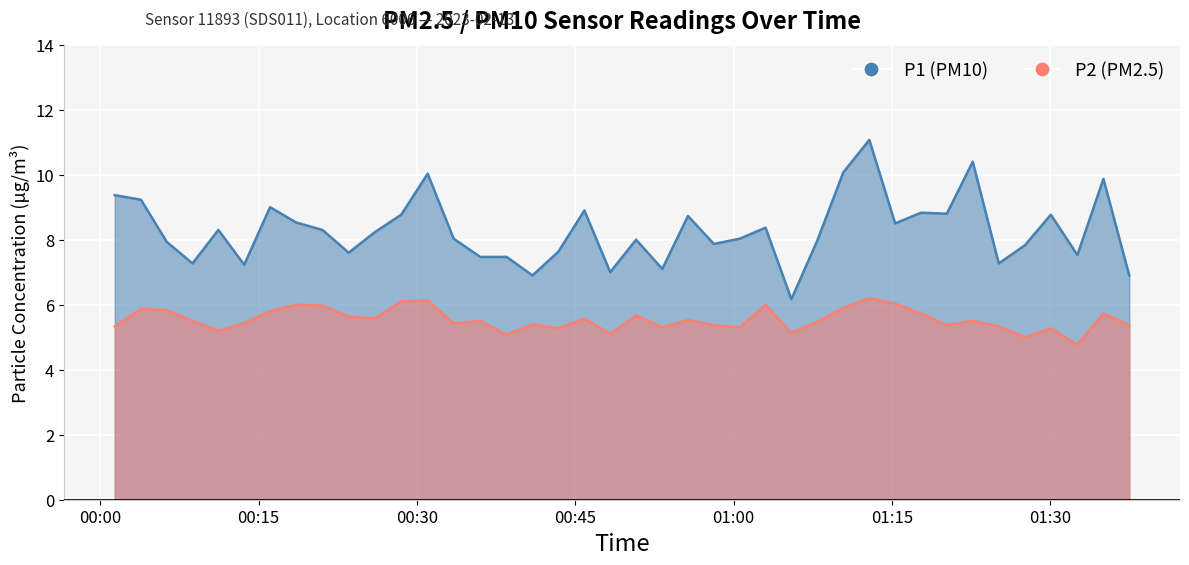

What is the minimum value shown in the chart?

4.8